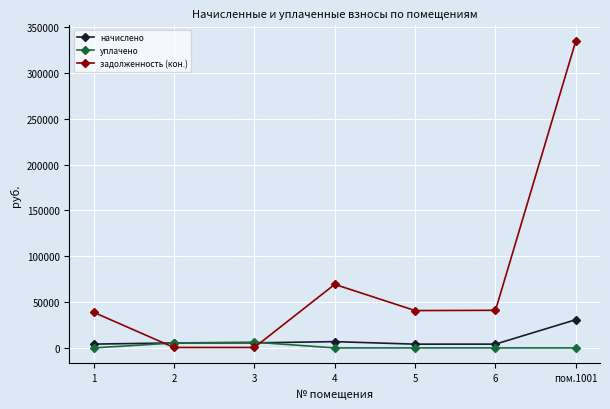

What is the difference between the задолженность (кон.) values at 1 and пом.1001?

296149.6